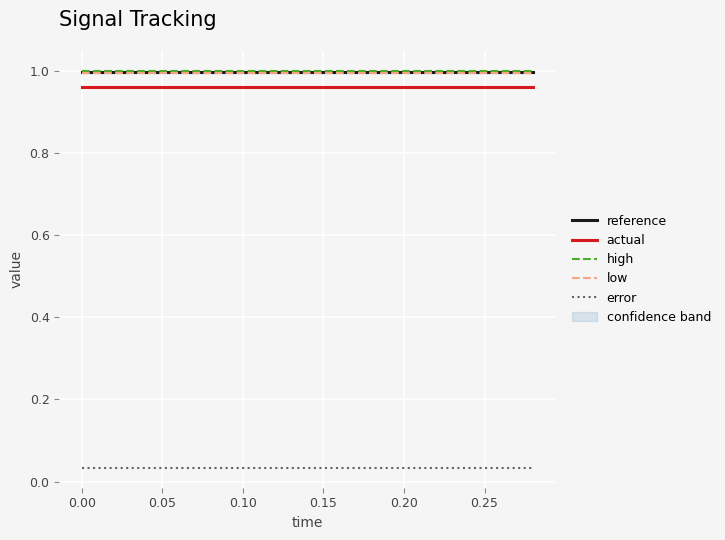

True or false: error has more than 2 interior local peaks.

False